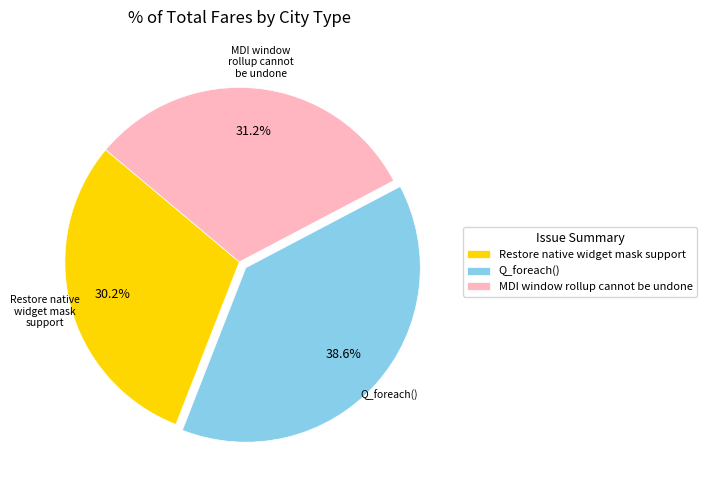

True or false: Q_foreach() accounts for 47% of the total.

False